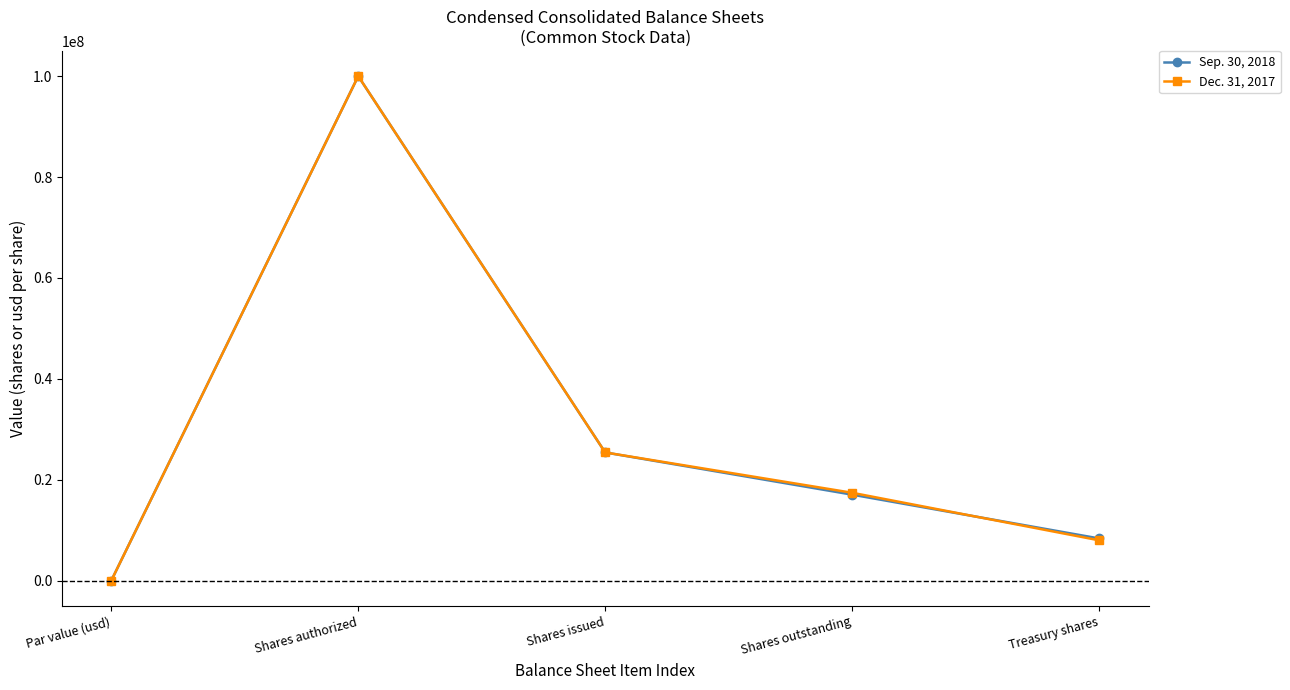

Which label corresponds to the largest value in the chart?

Shares authorized